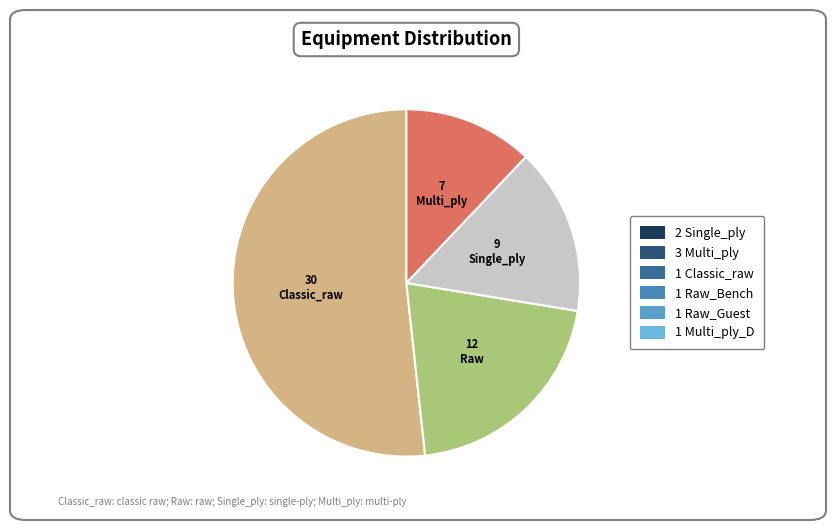

Do Single_ply and Raw together represent more than half of the pie?

No